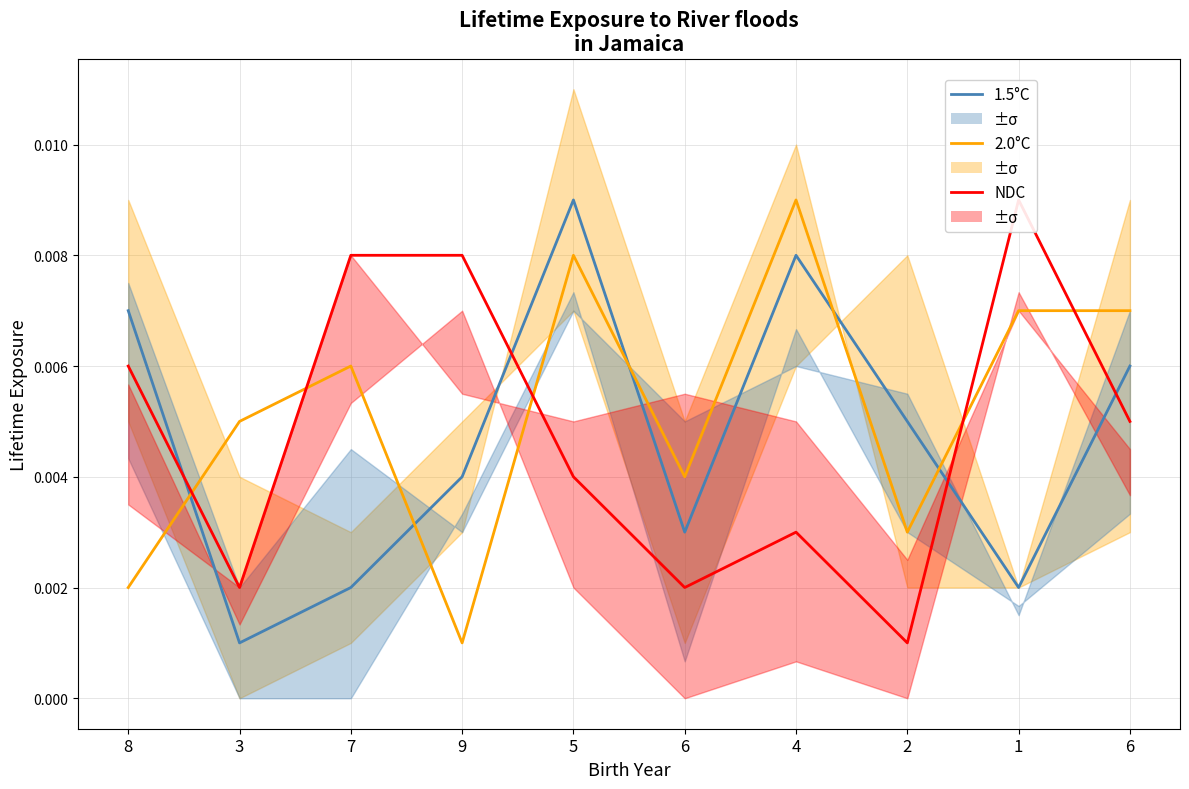

At which category is the sum across all series the highest?

5